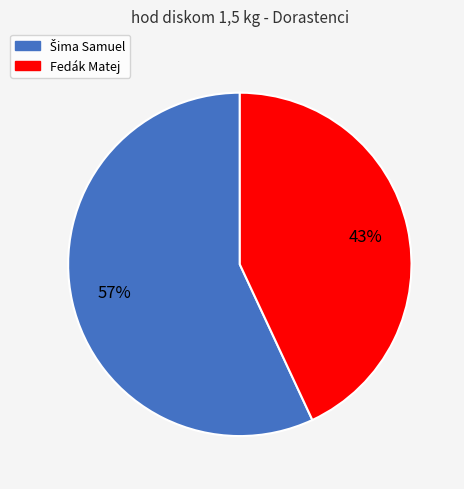

True or false: Fedák Matej accounts for 43% of the total.

True